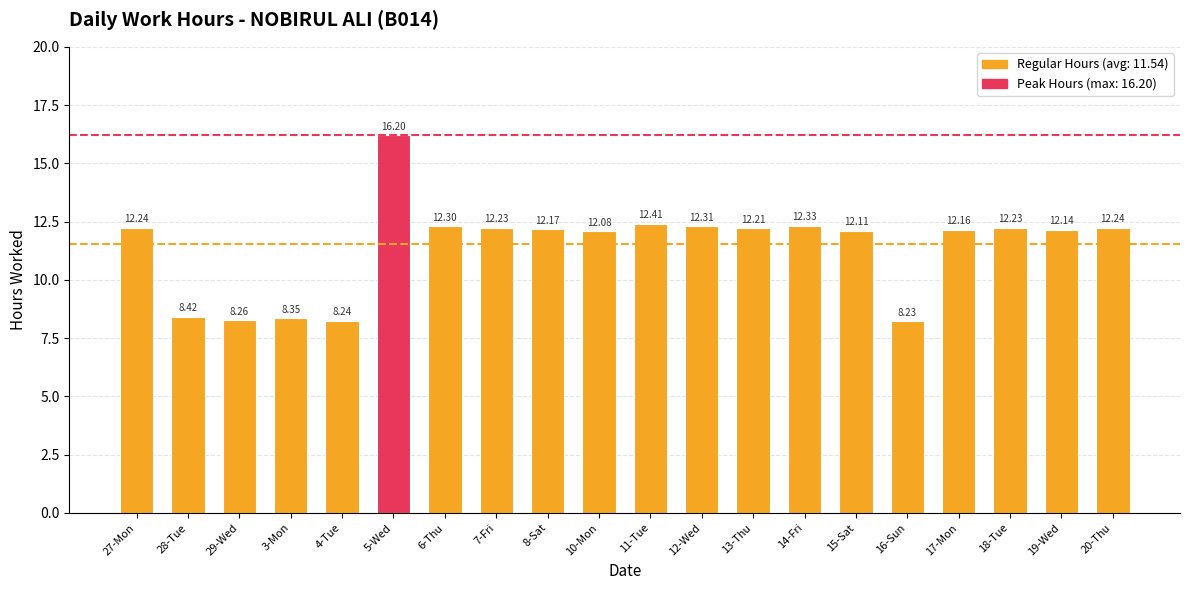

What is the label of the 5th bar from the right?

16-Sun